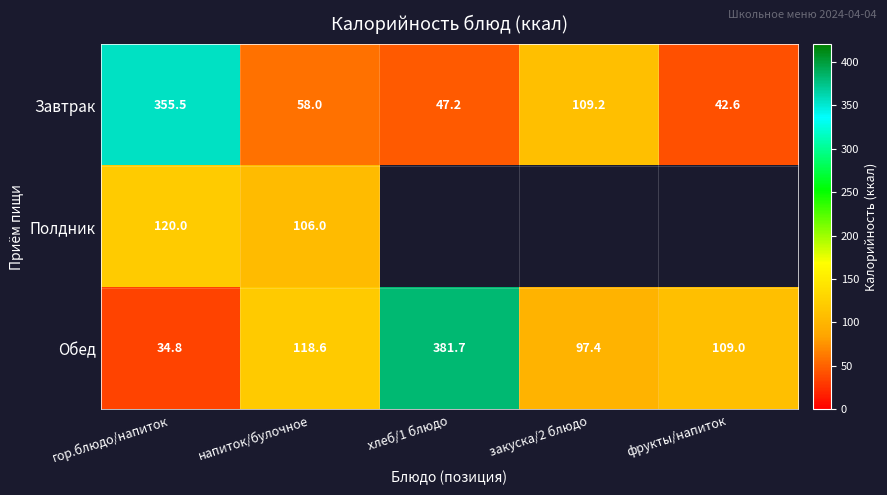

What is the spread (max minus min) of values at гор.блюдо/напиток?

320.7